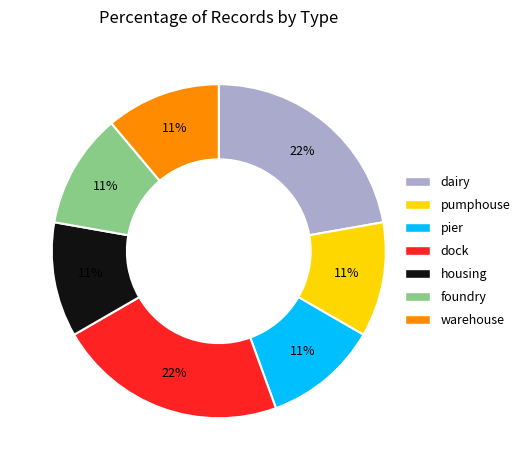

To the nearest percent, what is the difference between the housing and dock slice percentages?

11%